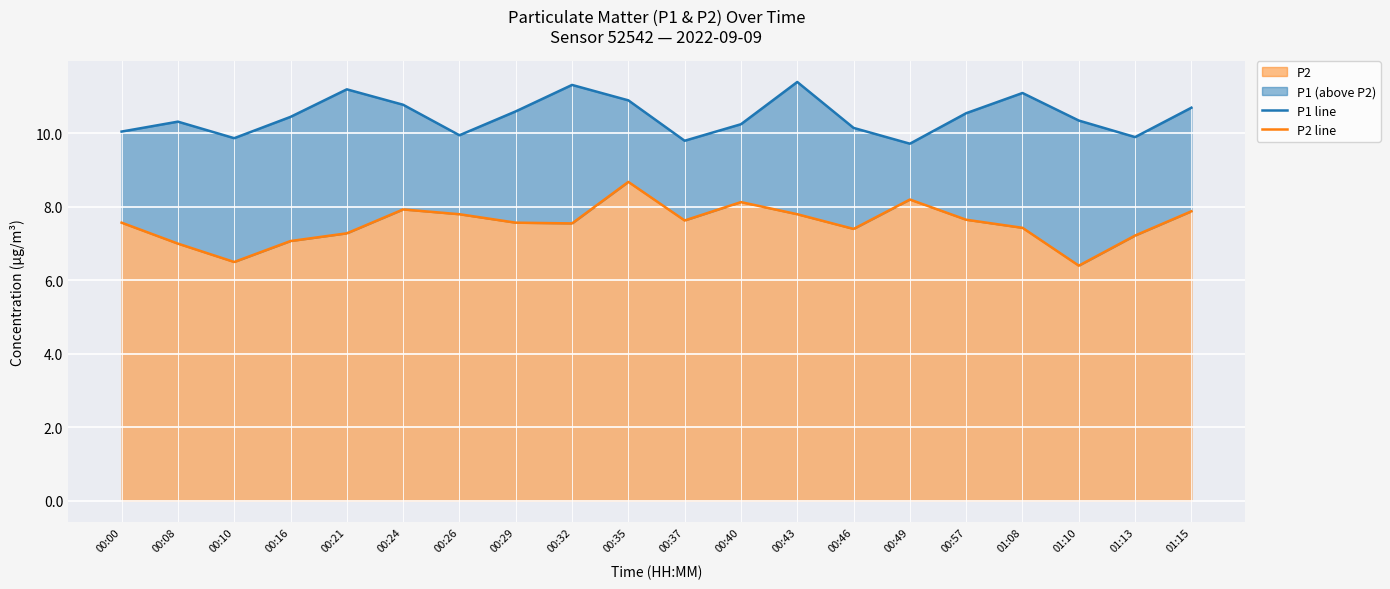

True or false: P2 line has more than 0 points higher than both neighbors.

True